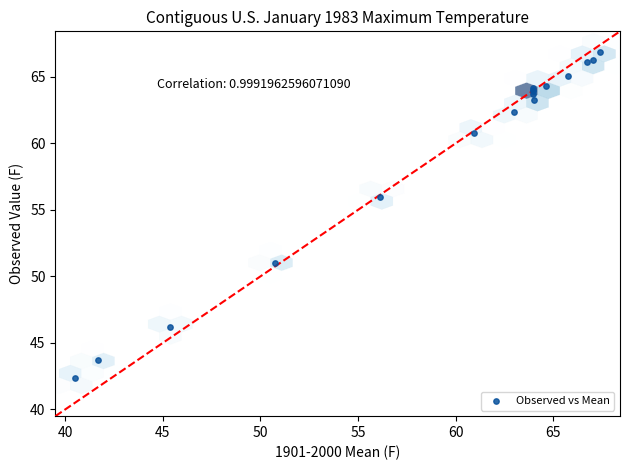

What Y value in the scatter plot is closest to 54?

56.0